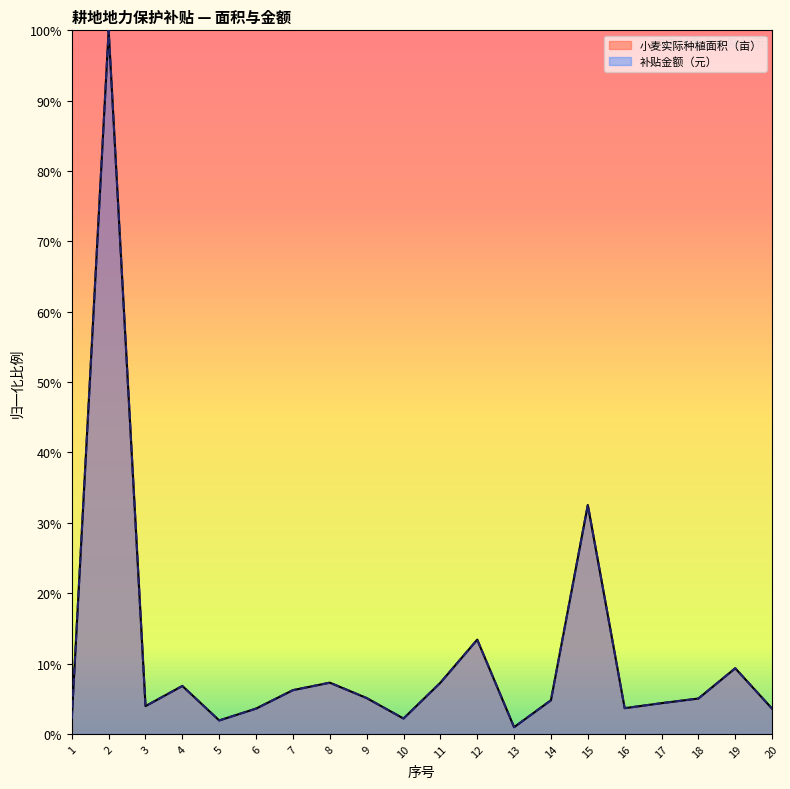

True or false: 小麦实际种植面积（亩） has more than 2 points higher than both neighbors.

True